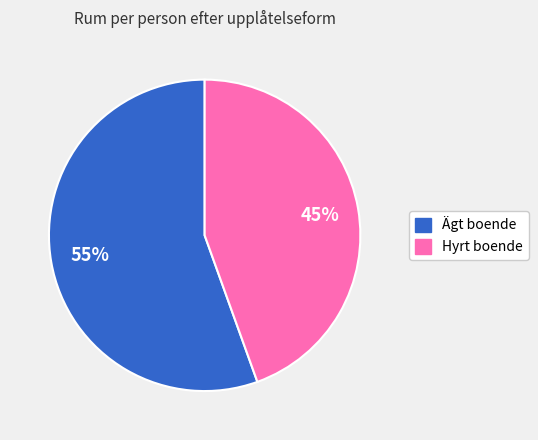

To the nearest percent, what is the average slice percentage?

50%